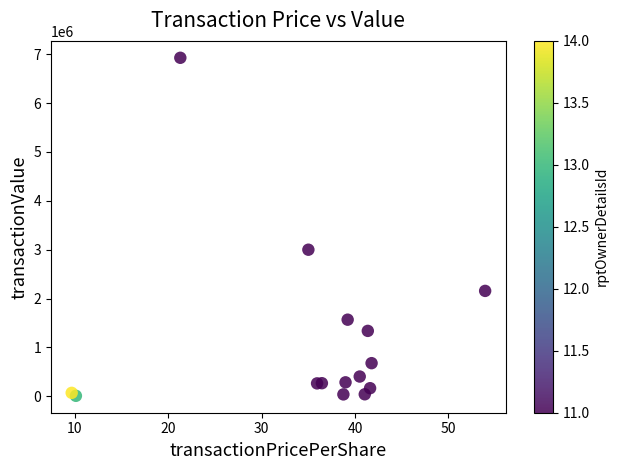

What Y value in the scatter plot is closest to 3468751?

3000060